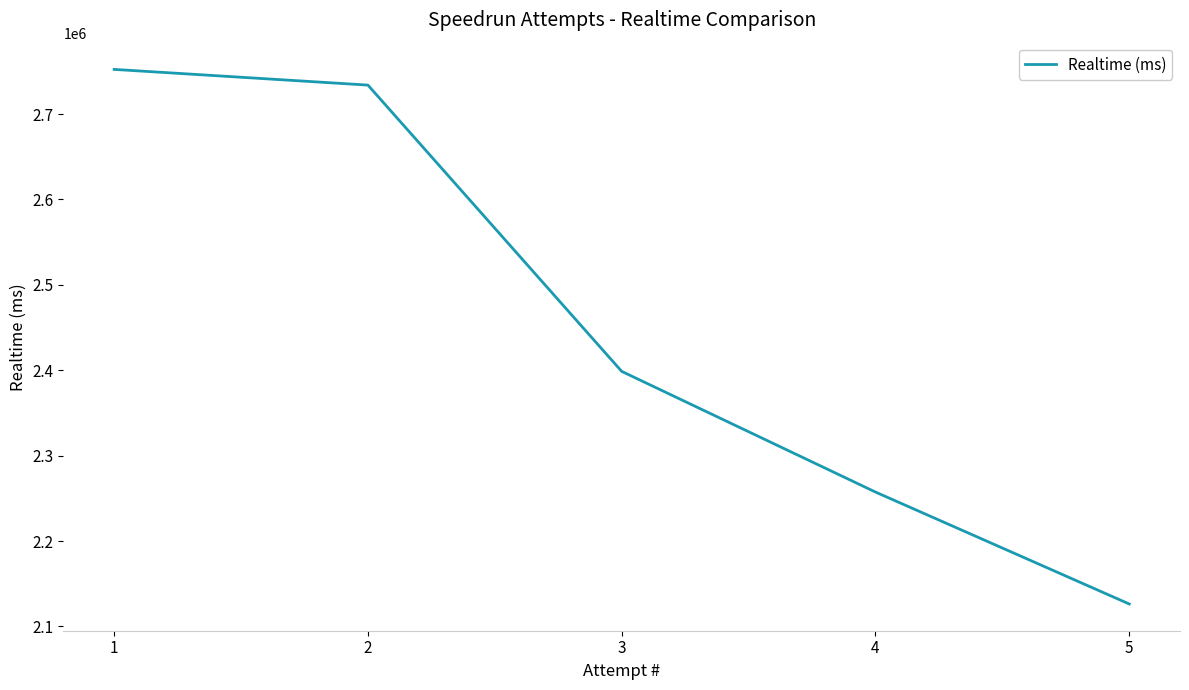

At which category does the chart reach its peak across all series?

1